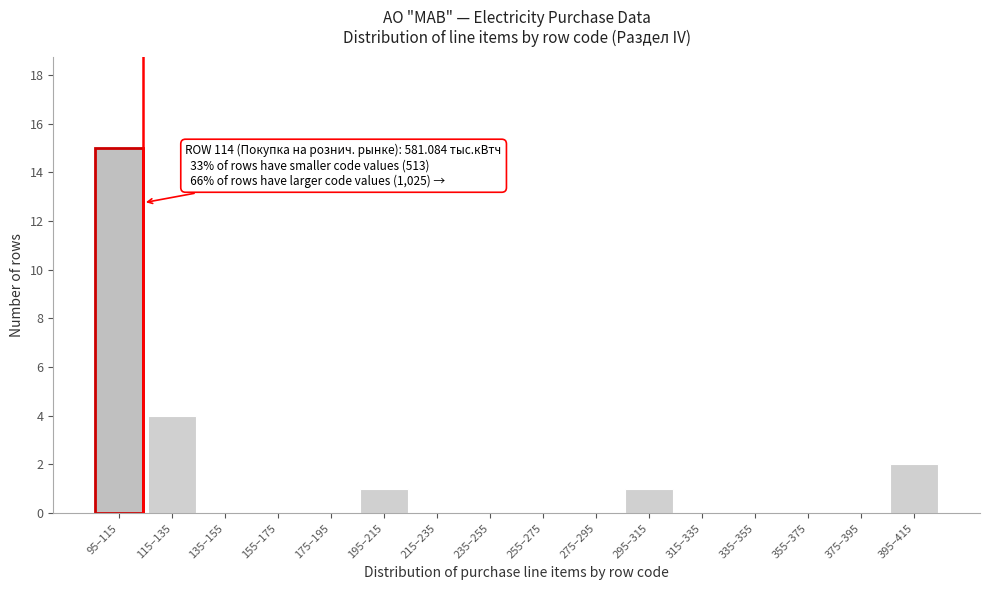

Reading left to right, list all the values displayed in this chart.

95–115=15	115–135=4	135–155=0	155–175=0	175–195=0	195–215=1	215–235=0	235–255=0	255–275=0	275–295=0	295–315=1	315–335=0	335–355=0	355–375=0	375–395=0	395–415=2